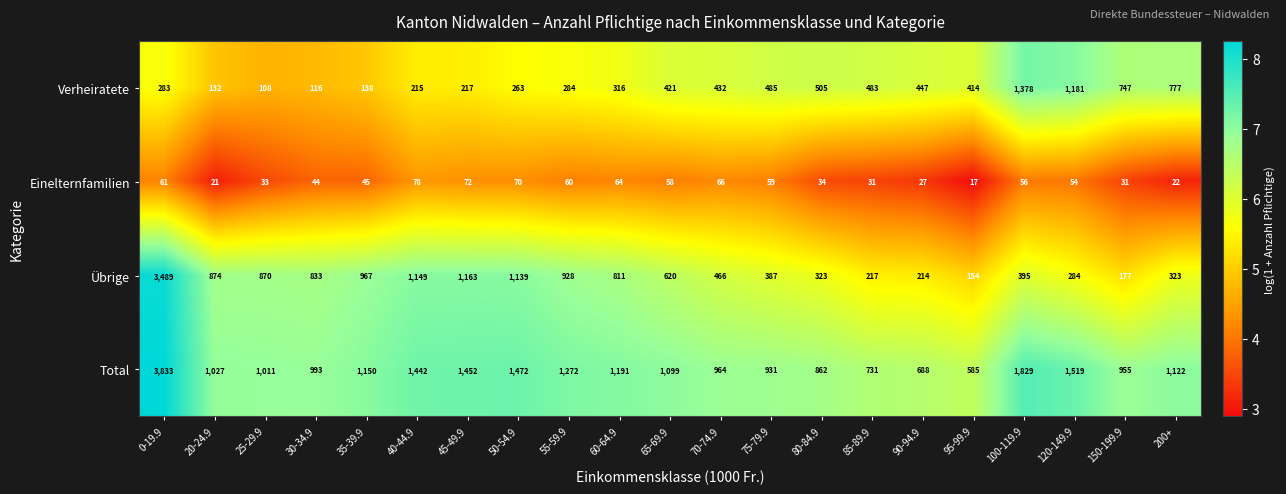

How many data points in Übrige are less than 620?

10